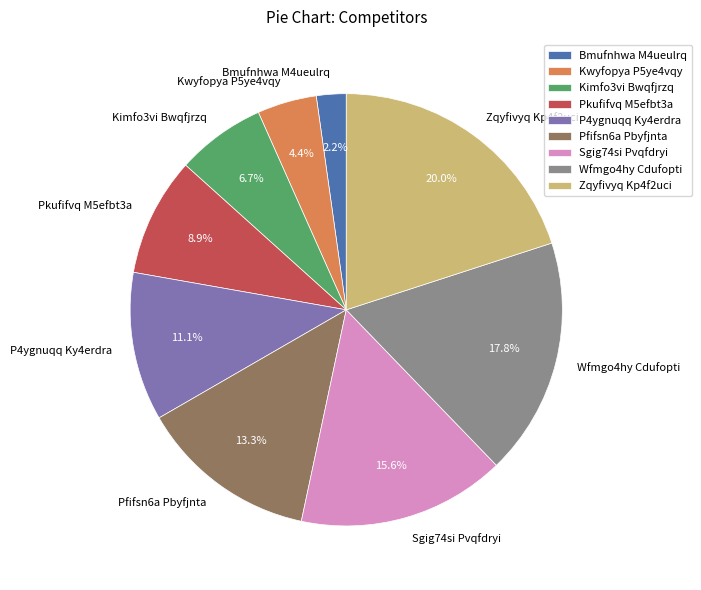

True or false: Kwyfopya P5ye4vqy accounts for 4% of the total.

True